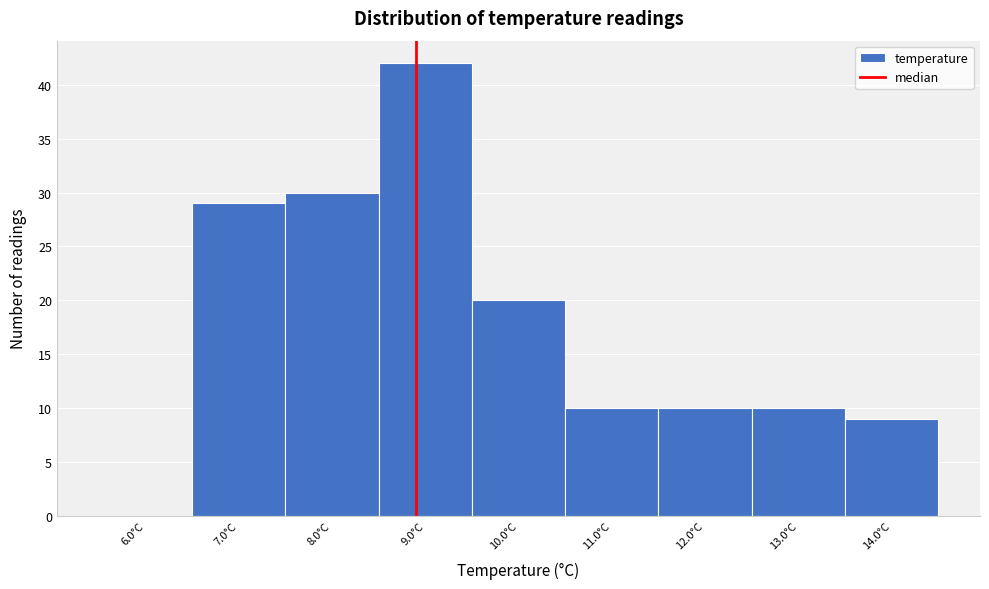

Reading left to right, transcribe all the data shown in this chart.

6.0°C=0	7.0°C=29	8.0°C=30	9.0°C=42	10.0°C=20	11.0°C=10	12.0°C=10	13.0°C=10	14.0°C=9